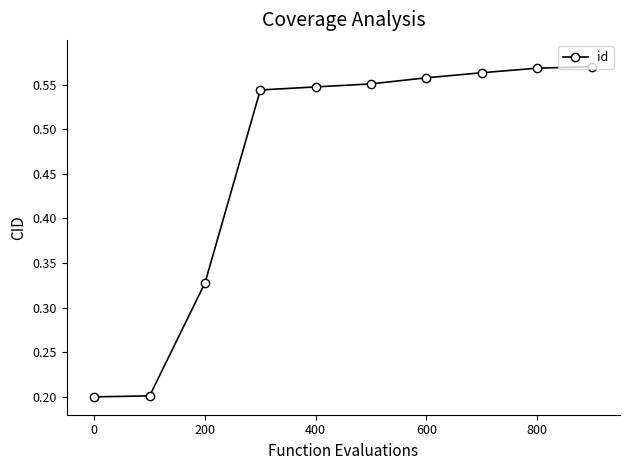

Count the values in the range 0 to 1.

10